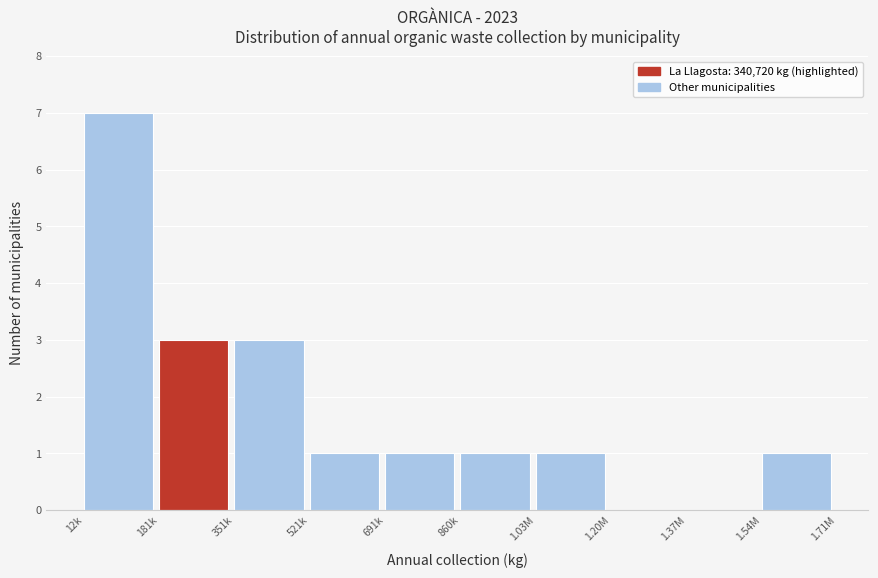

Reading left to right, transcribe all the data shown in this chart.

12k=7	181k=3	351k=3	521k=1	691k=1	860k=1	1.03M=1	1.20M=0	1.37M=0	1.54M=1